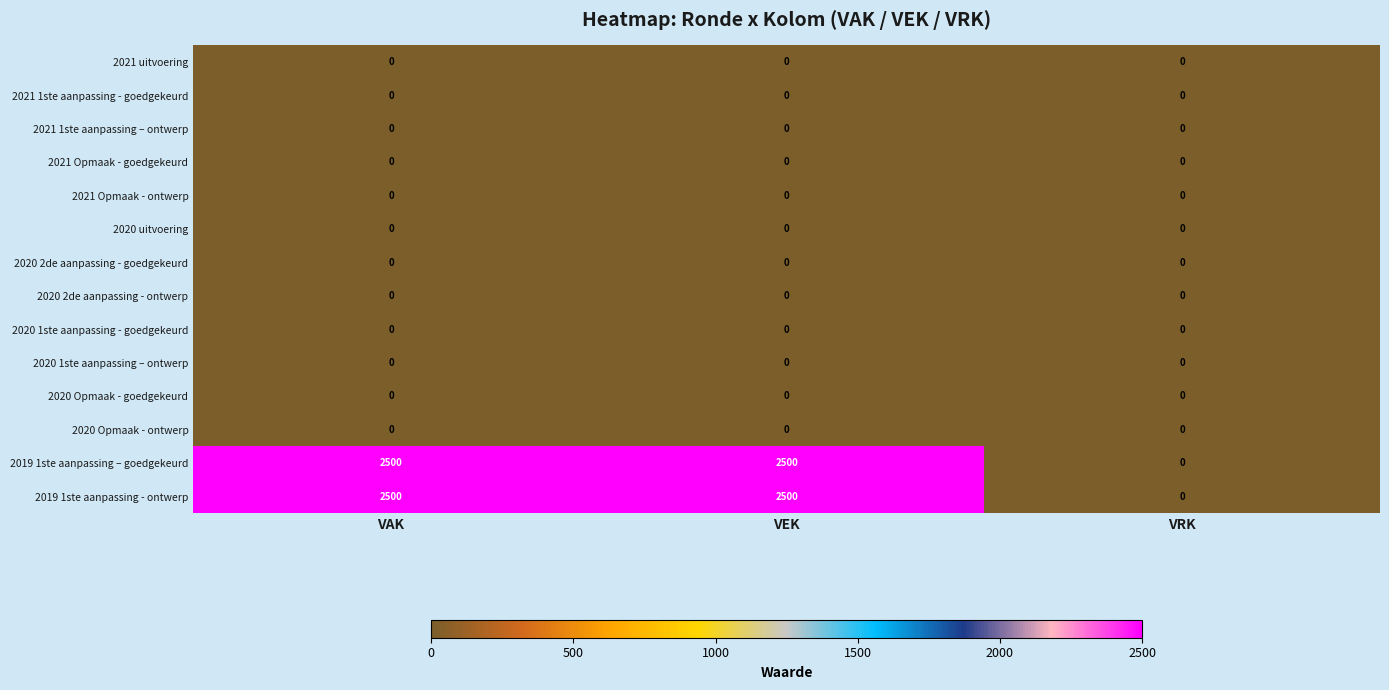

Is it true that 2020 2de aanpassing - ontwerp equals 0 at VRK?

True